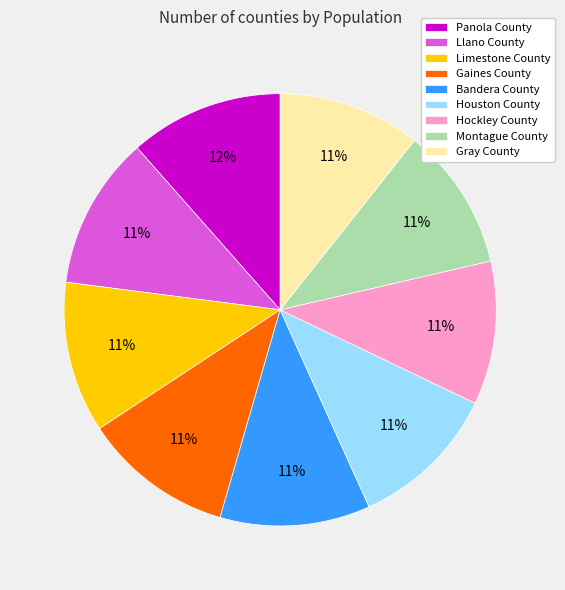

True or false: Panola County accounts for 1% of the total.

False